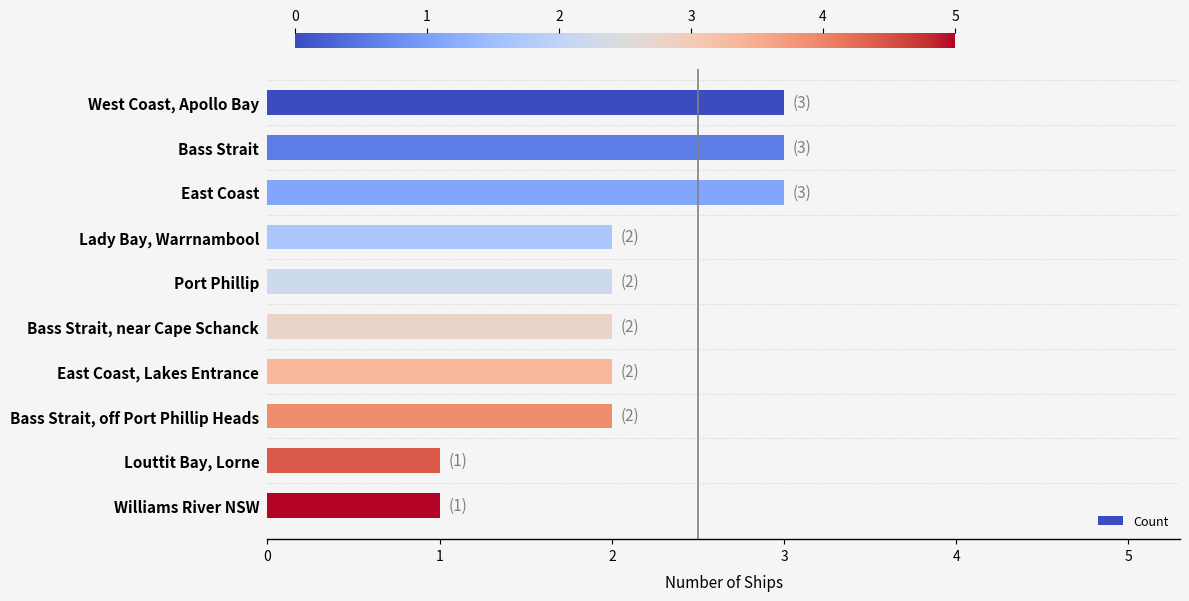

How many distinct data groups are displayed?

1